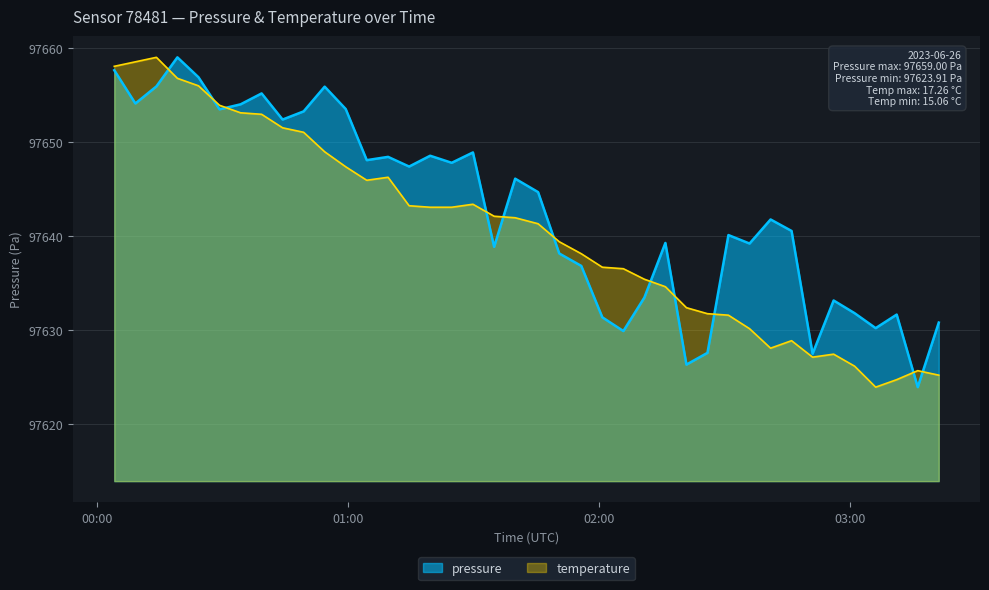

Between 2023-06-26T01:09:34 and 2023-06-26T02:46:05, which series saw the biggest shift?

temperature